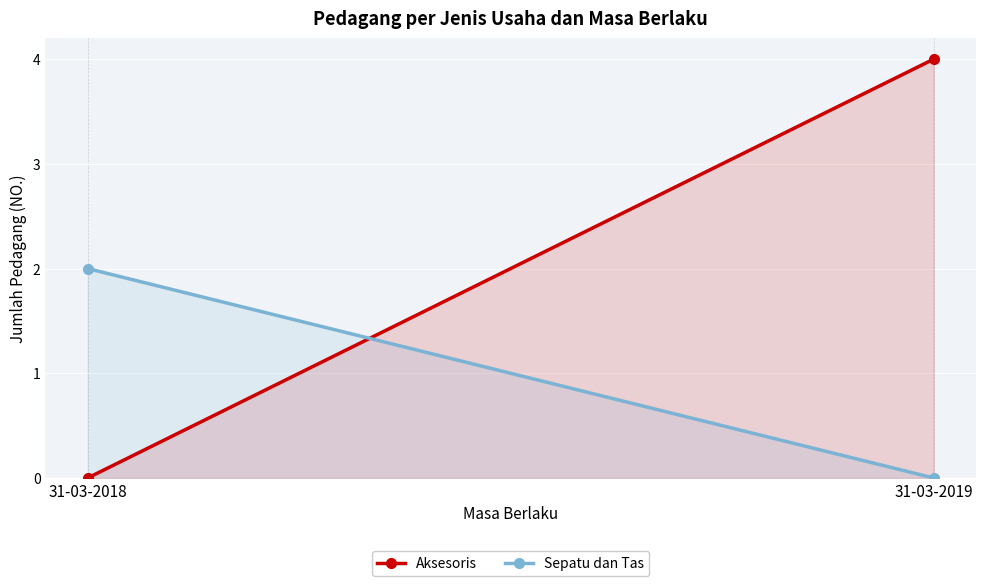

Which series has the largest total across all categories?

Aksesoris